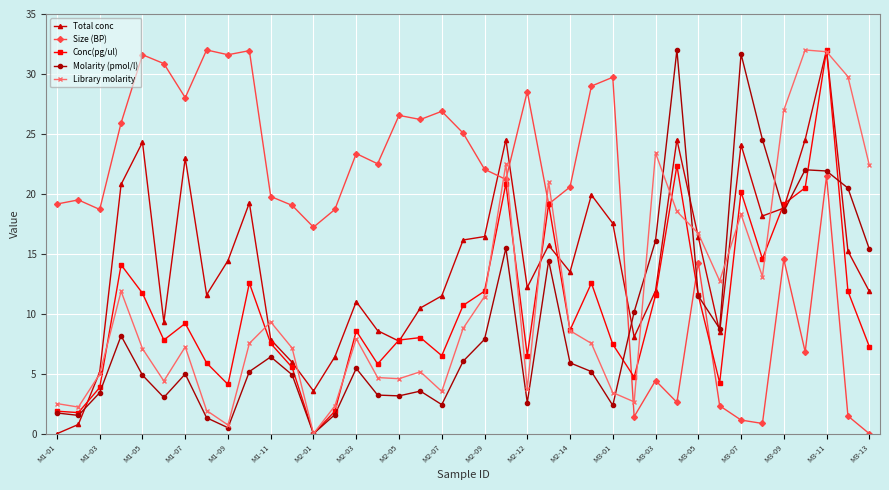

What is the value of the Conc(pg/ul) point at the 31st from the left?

11.5